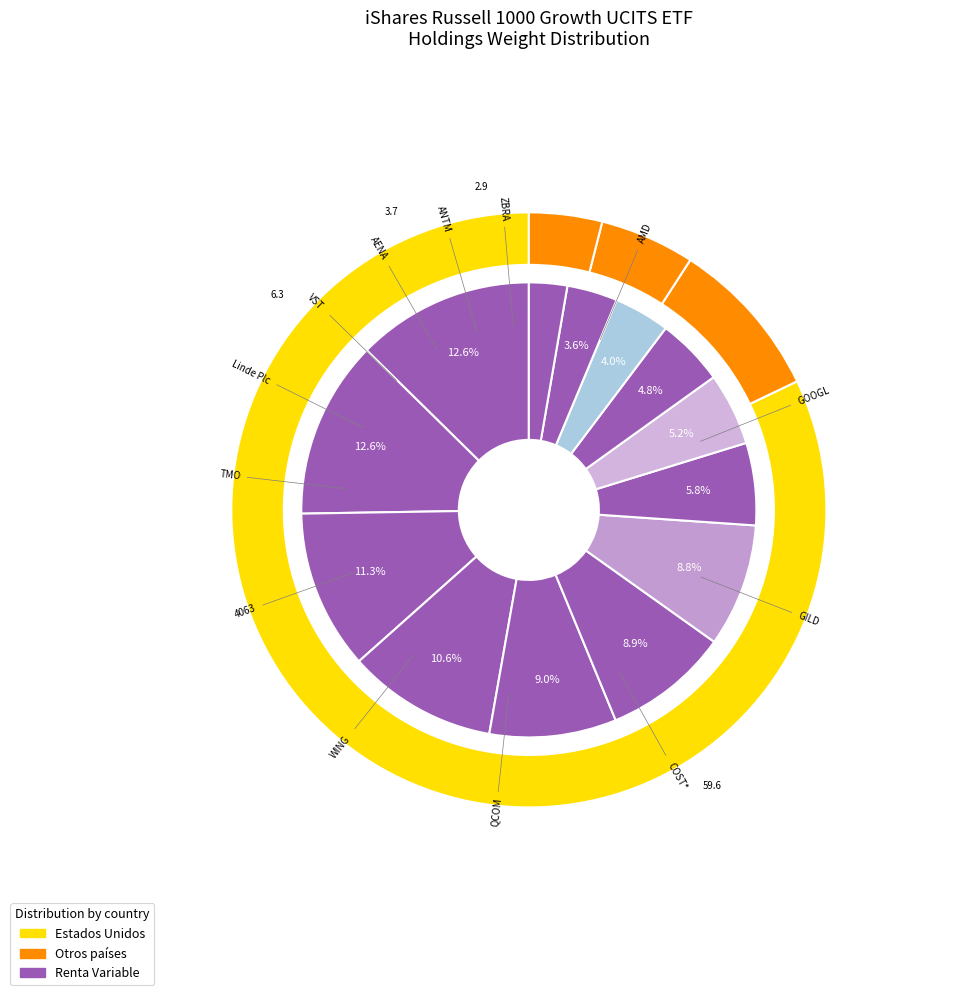

Which slice is the smallest?

ZBRA